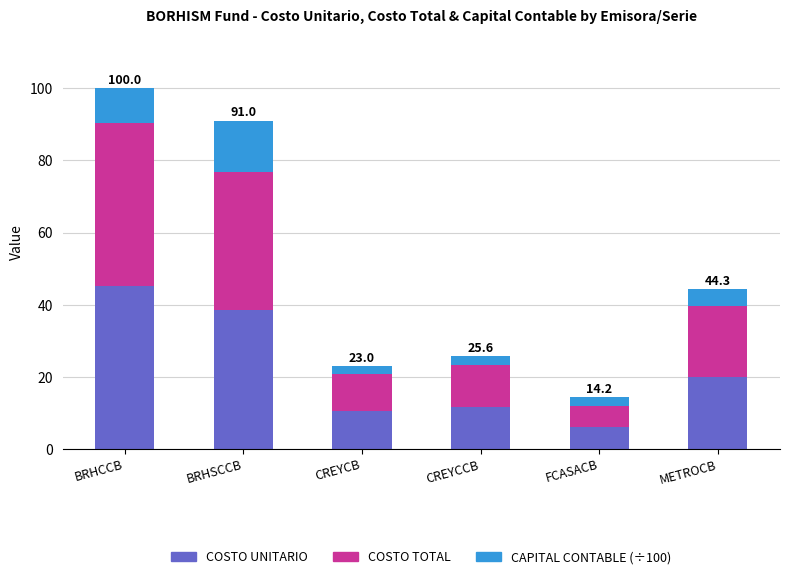

What is the difference between the maximum and minimum values in the COSTO UNITARIO series?

39.3